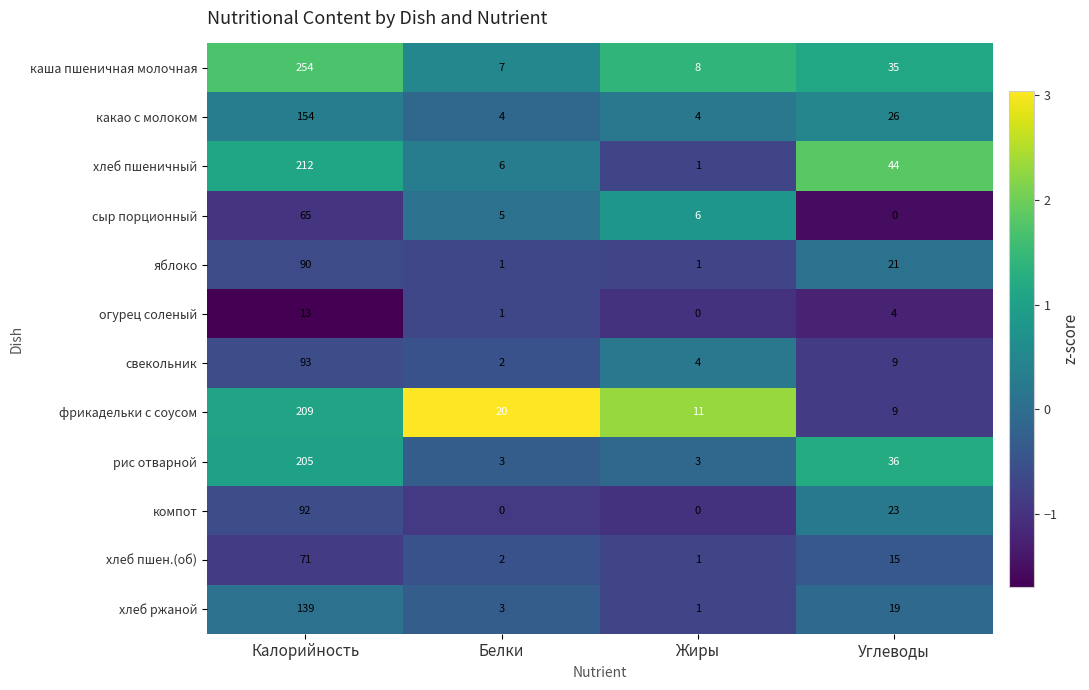

True or false: хлеб пшен.(об) has a value of 4 at Белки.

False